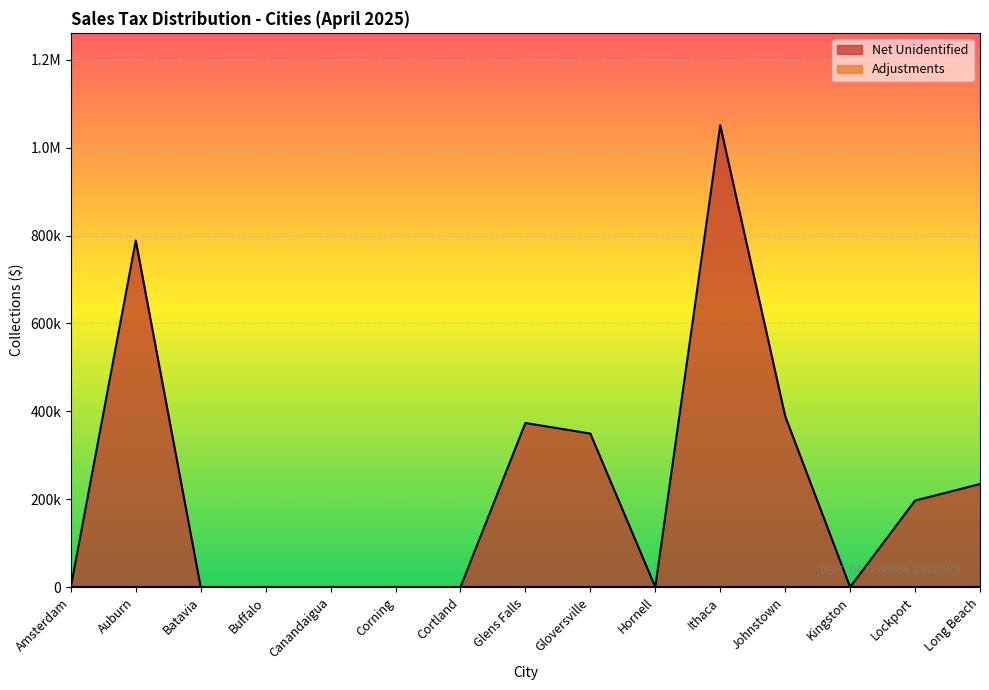

What value does the data have at Lockport?

196940.3